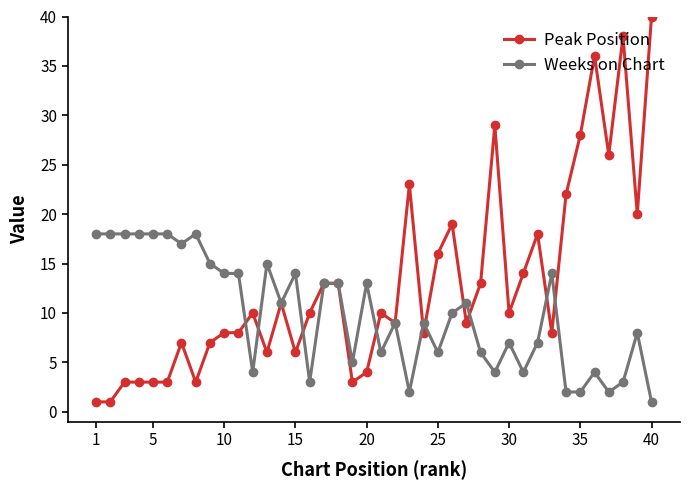

What is the value of the Peak Position point at the 39th from the left?

20